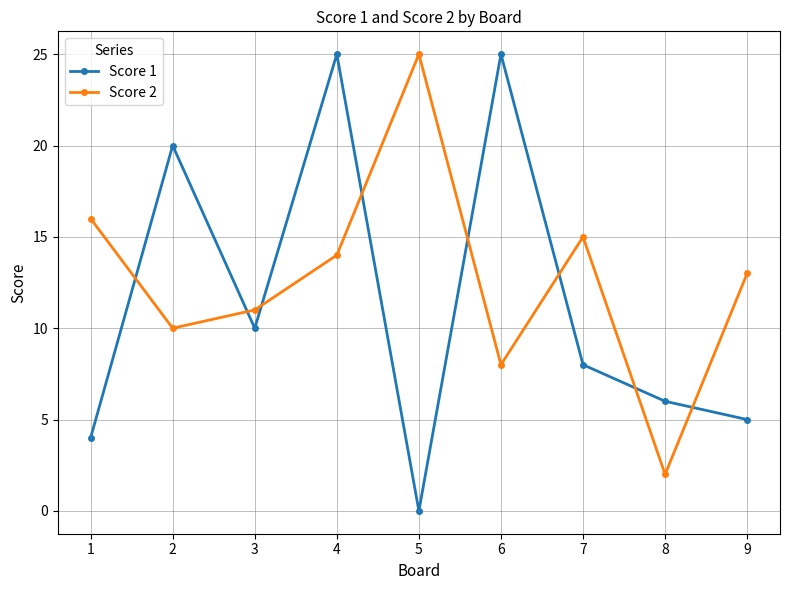

Where is Score 1 nearest to the value 12?

3